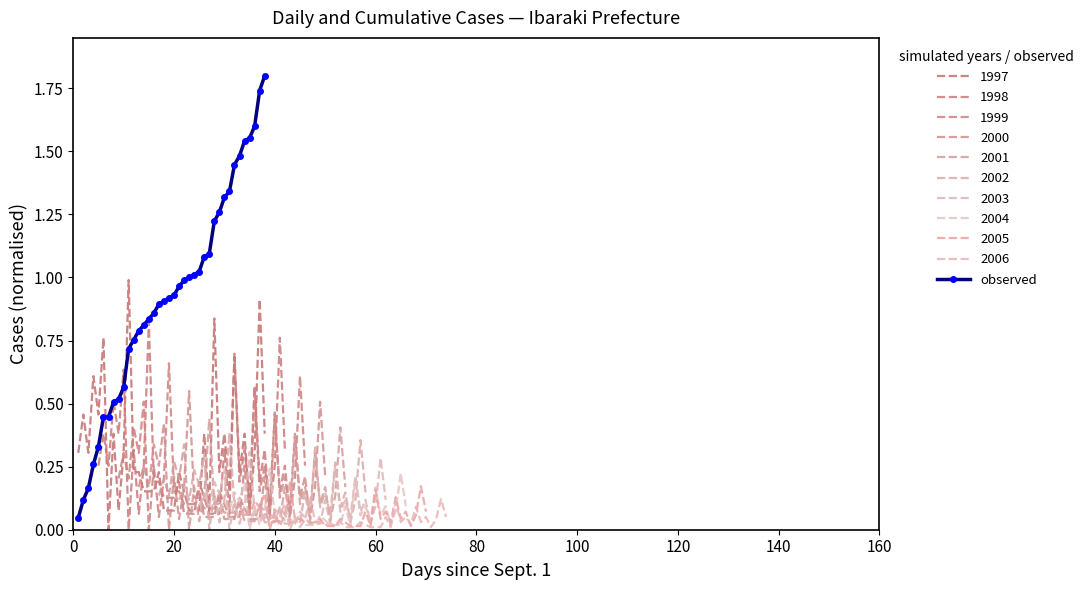

Which series ends up on top after the final intersection of observed and 1997?

observed